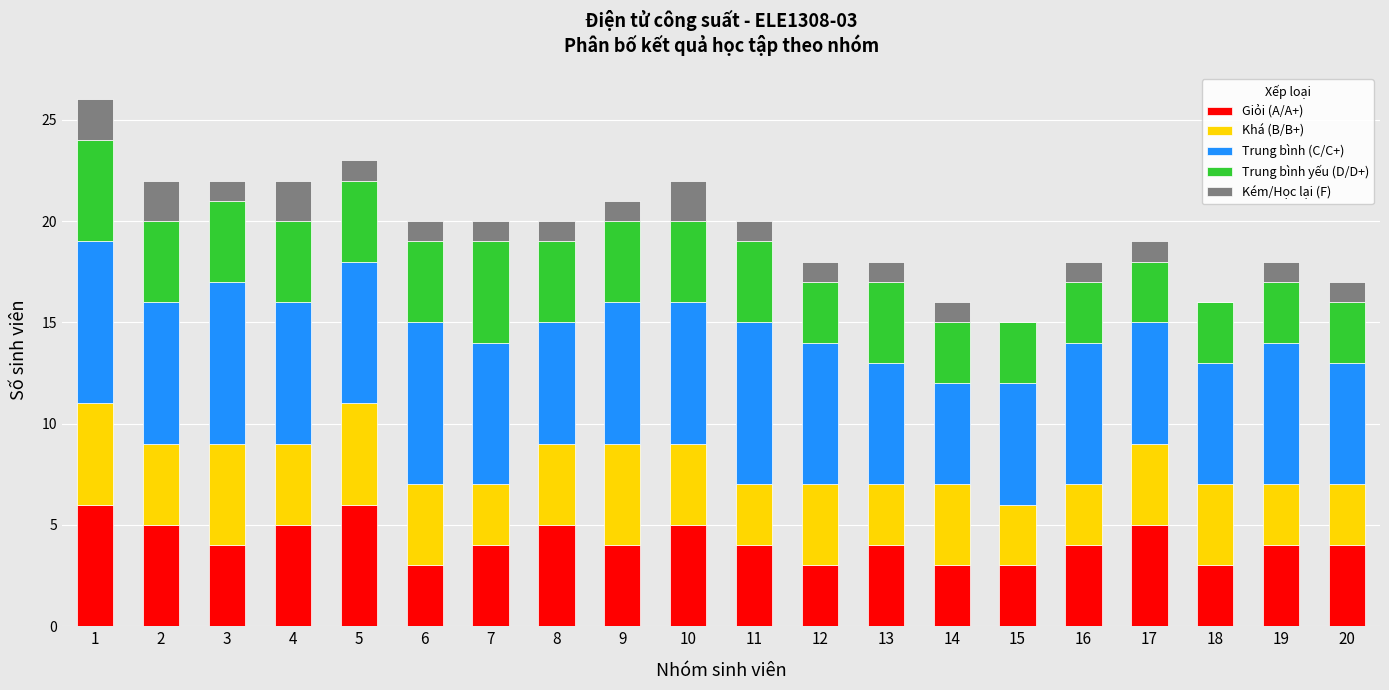

At which label does Giỏi (A/A+) first exceed 4?

1